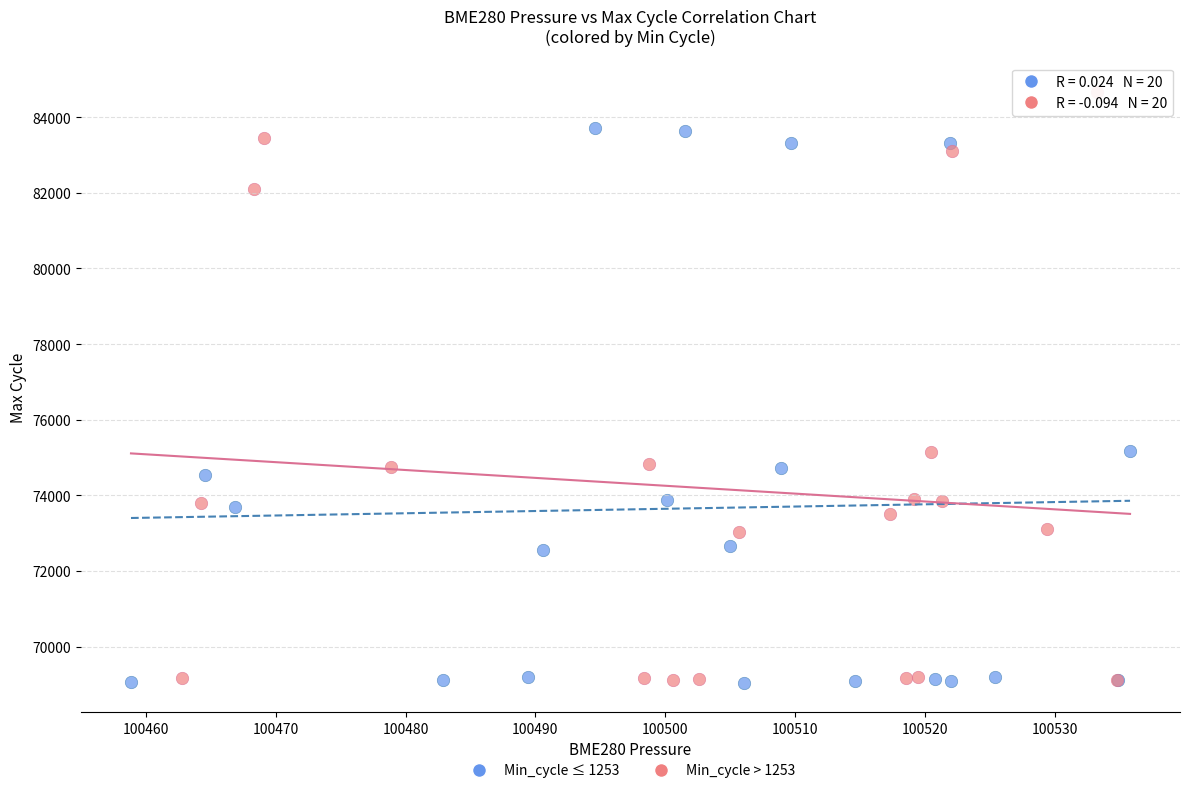

Which series has the widest spread of Y values?

Min_cycle > 1253